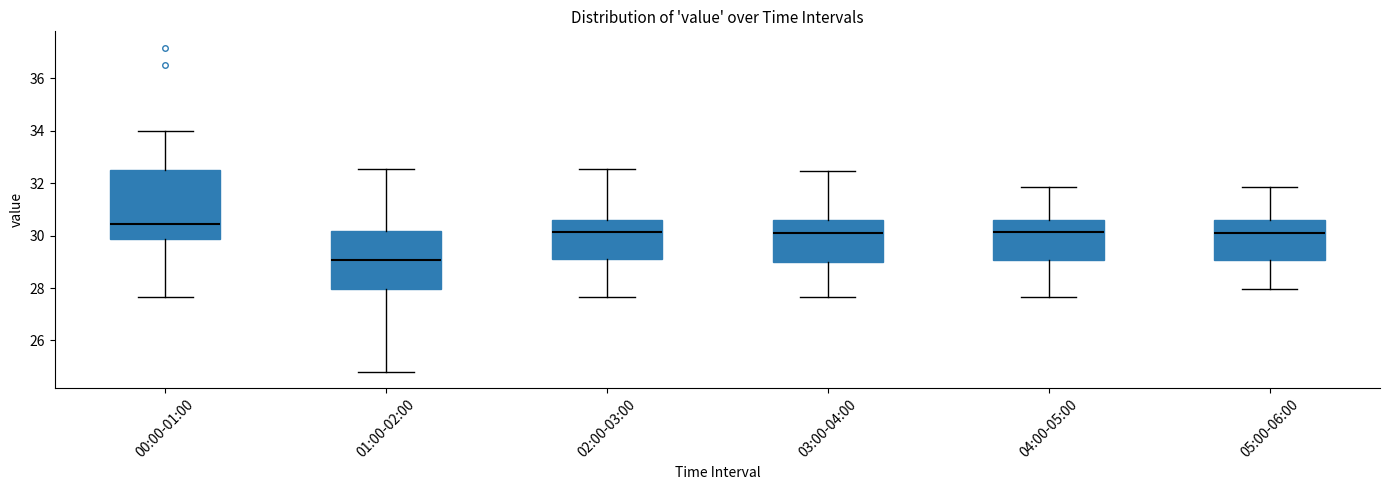

Comparing the boxes themselves (not the whiskers), which one is the tallest?

00:00-01:00